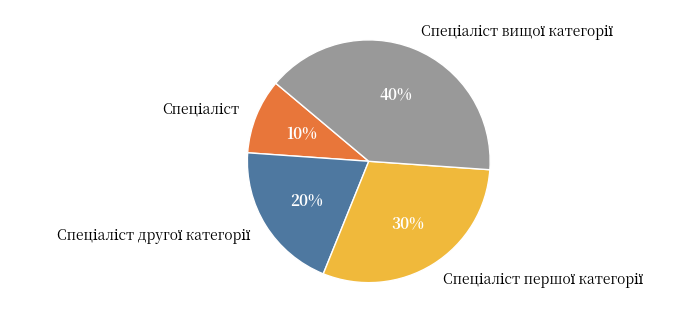

Is there a majority slice in this chart?

No